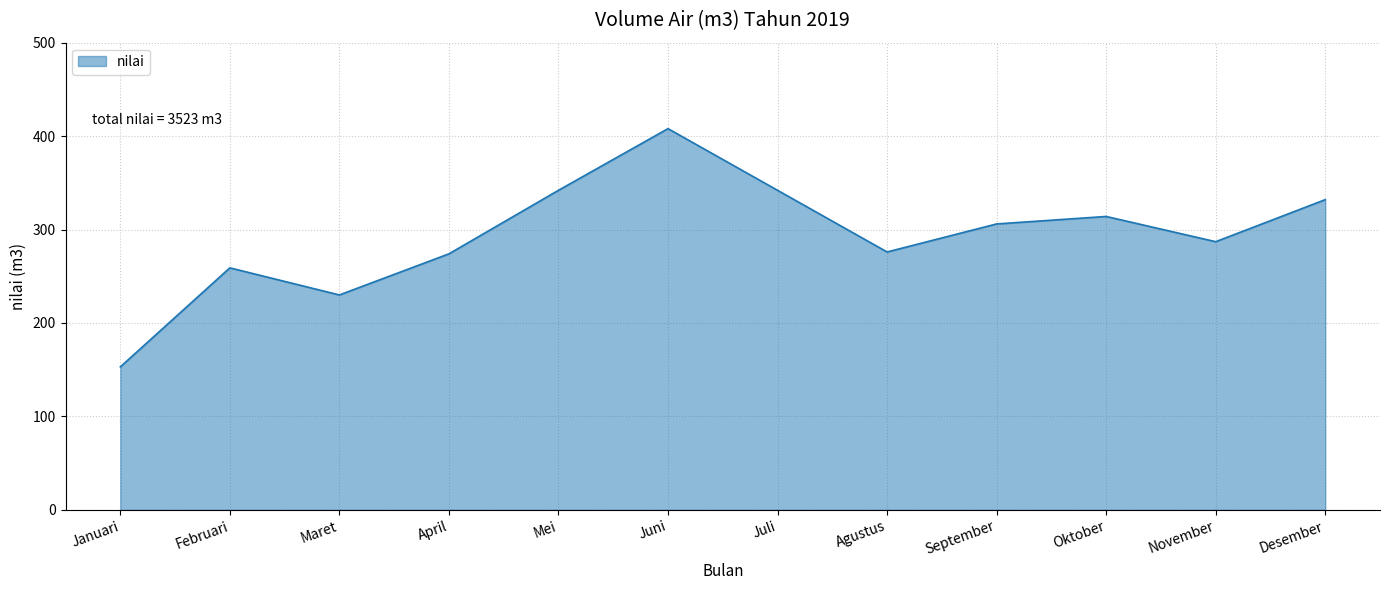

Which label corresponds to the smallest value in the chart?

Januari